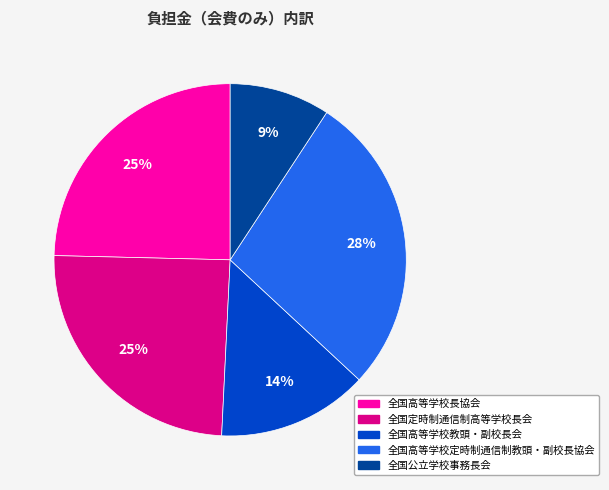

Does 全国公立学校事務長会 account for over 50% of the chart?

No